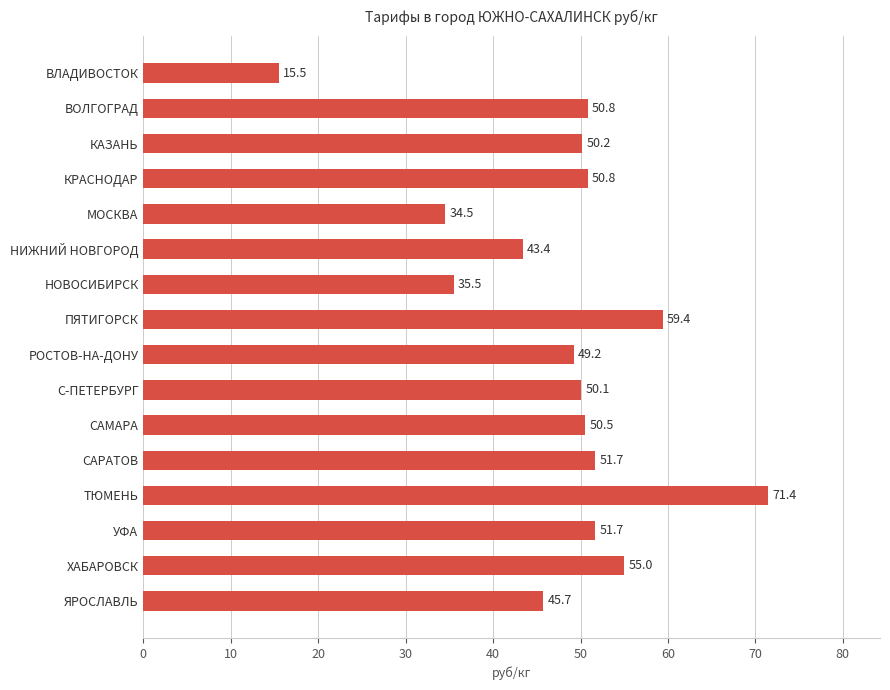

Does the chart contain stacked bars?

No